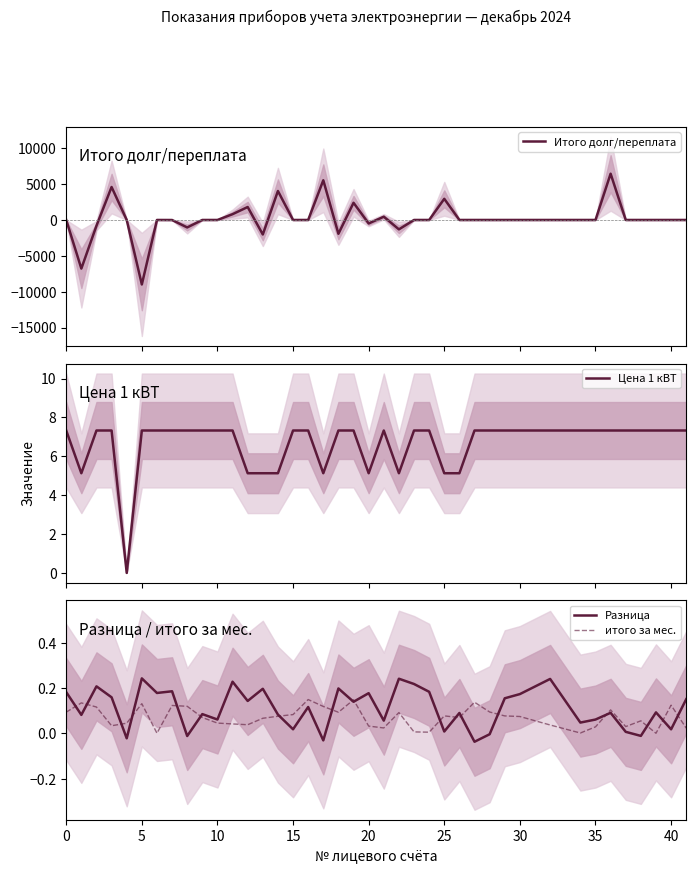

What is the highest value of the Цена 1 кВТ series?

7.3